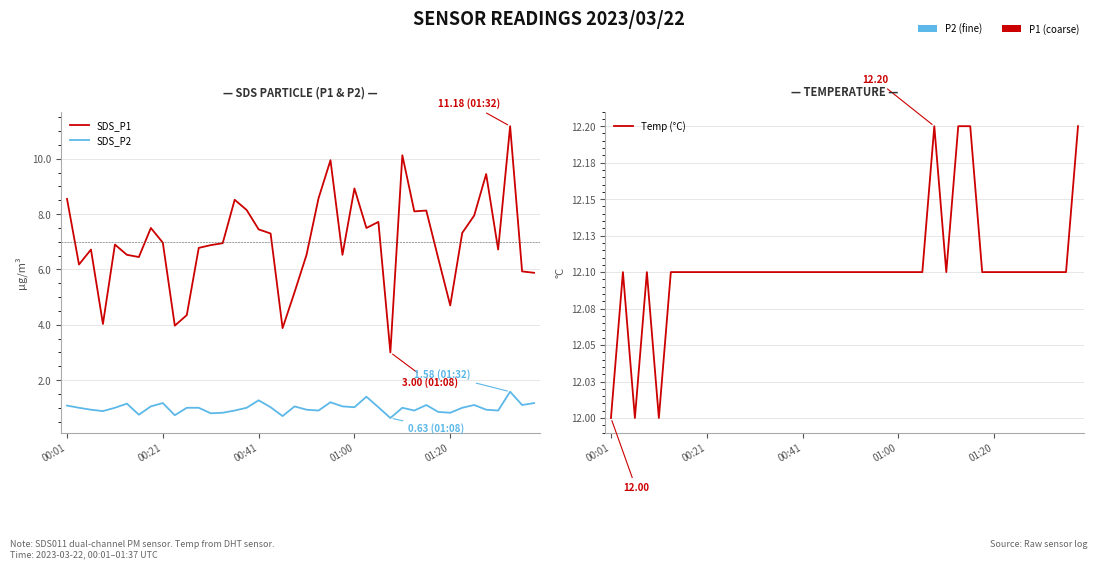

Which series has the largest range (max minus min)?

SDS_P1